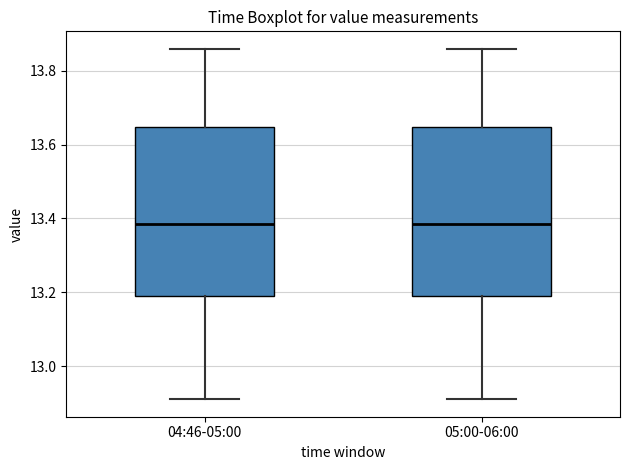

Reading left to right, transcribe this box plot: for each box, give where its median line is, the range the box spans, and where its two whiskers end, as read against the y-axis. The values are not printed on the chart, so give them approximately, as read against the axis.

04:46-05:00: median 13.38, box 13.20 to 13.64, whiskers 12.92 to 13.86
05:00-06:00: median 13.38, box 13.20 to 13.64, whiskers 12.92 to 13.86